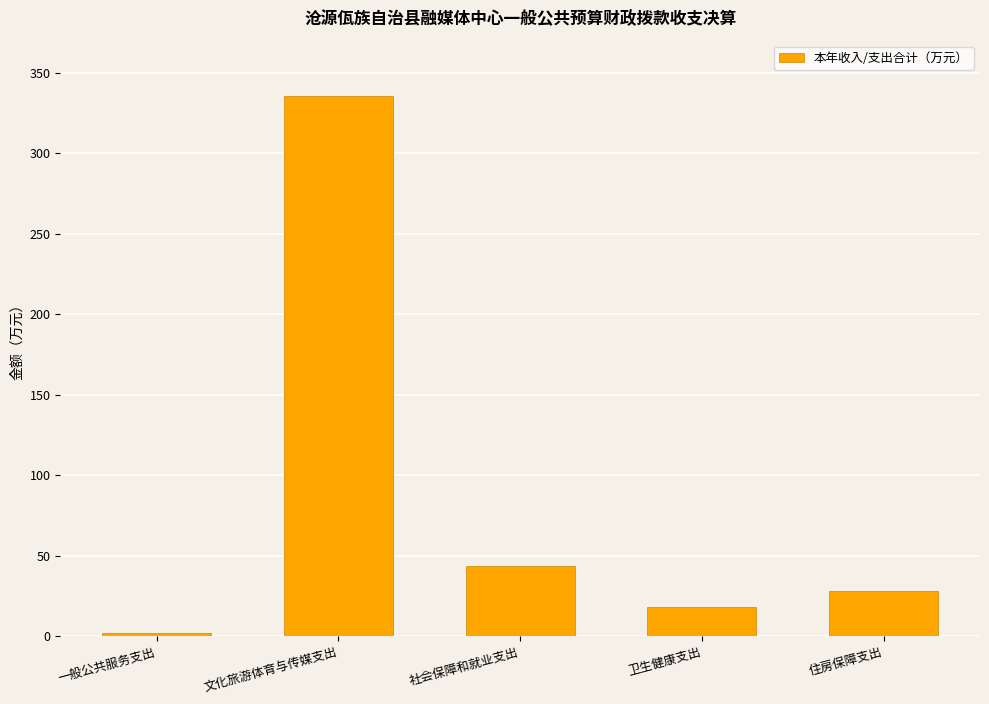

Rank the categories by value from highest to lowest.

文化旅游体育与传媒支出, 社会保障和就业支出, 住房保障支出, 卫生健康支出, 一般公共服务支出